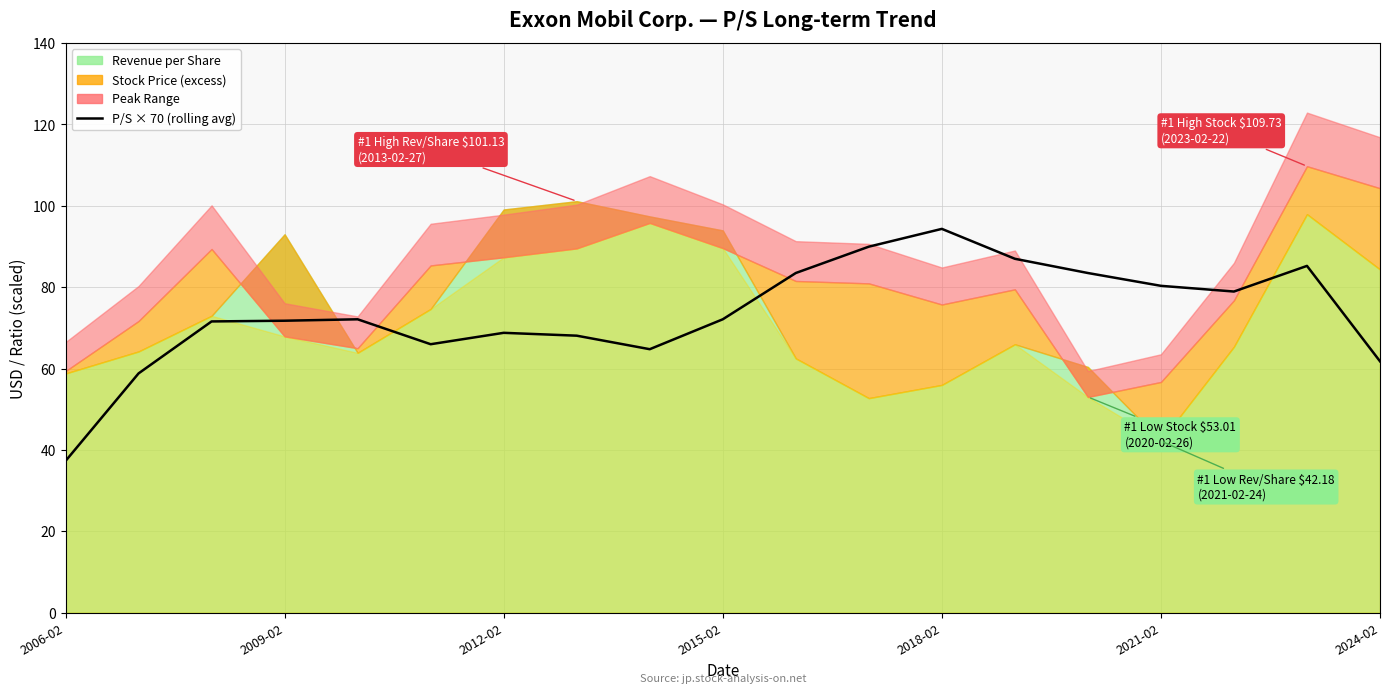

Does the chart have visible grid lines?

Yes